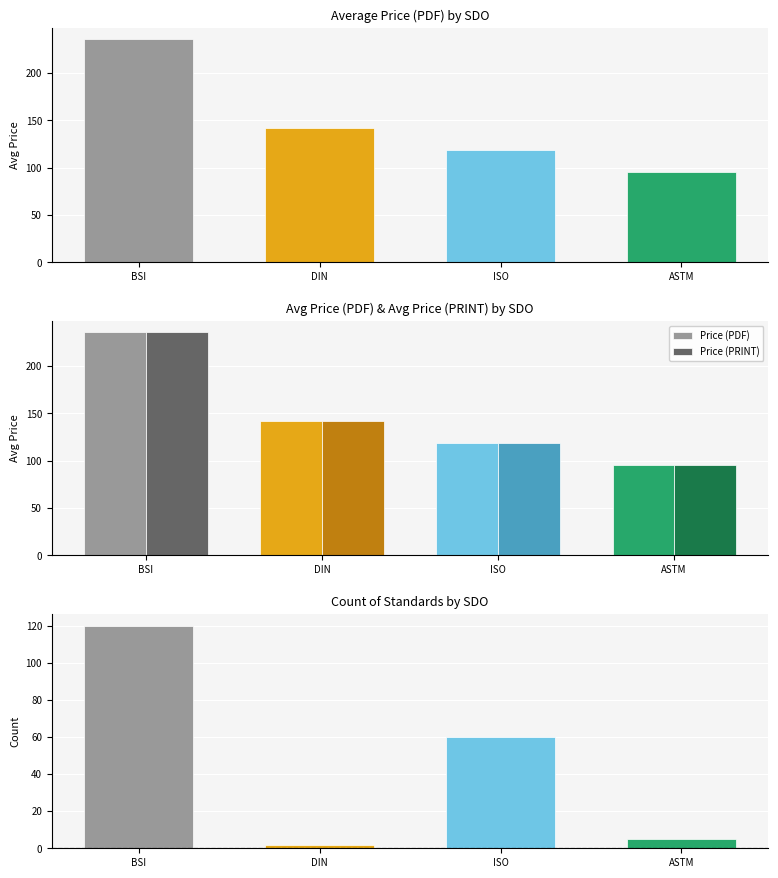

What is the sum of the Count of standards values at DIN and ISO?

62.0